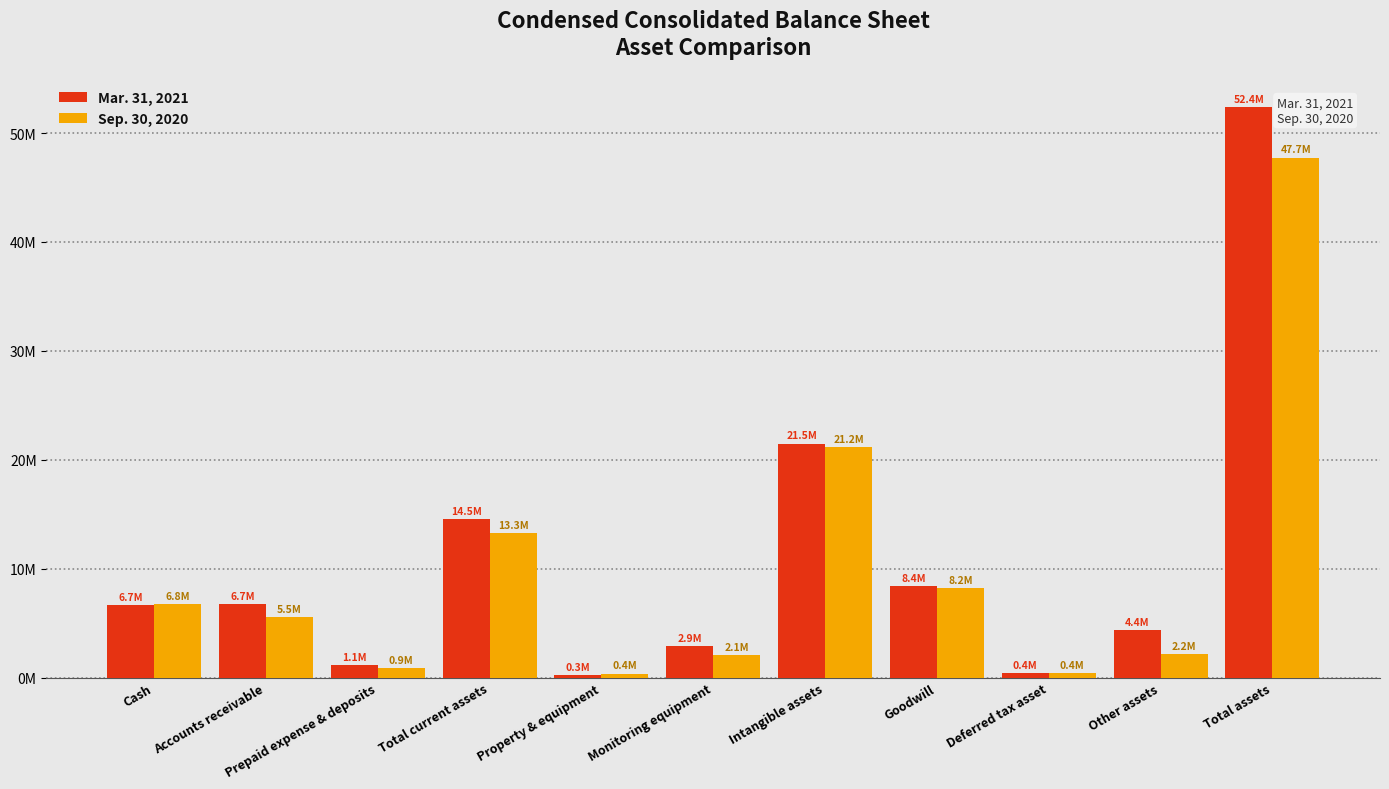

What is the label of the 3rd bar from the left?

Prepaid expense & deposits